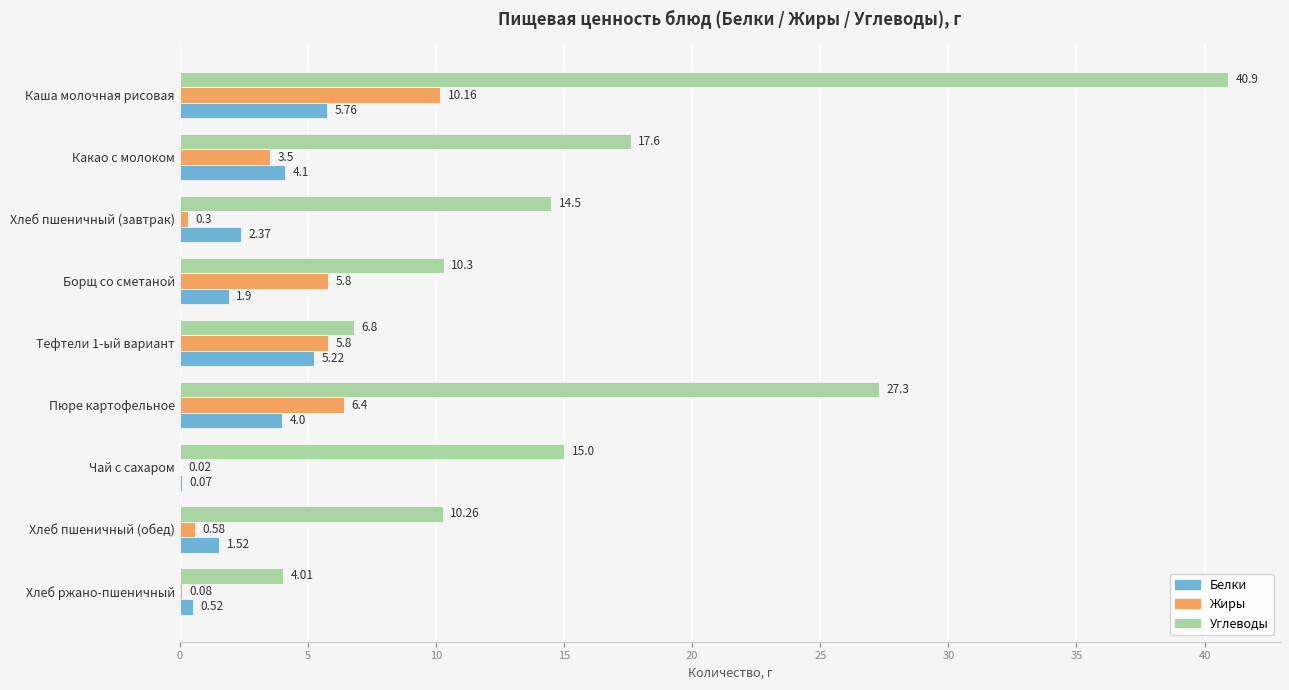

Which series has the largest total across all categories?

Углеводы